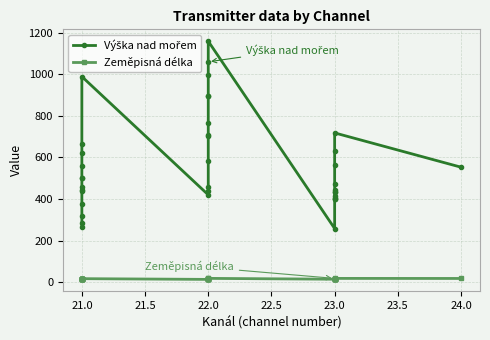

What is the value of the Výška nad mořem point at the 8th from the left?

499.0